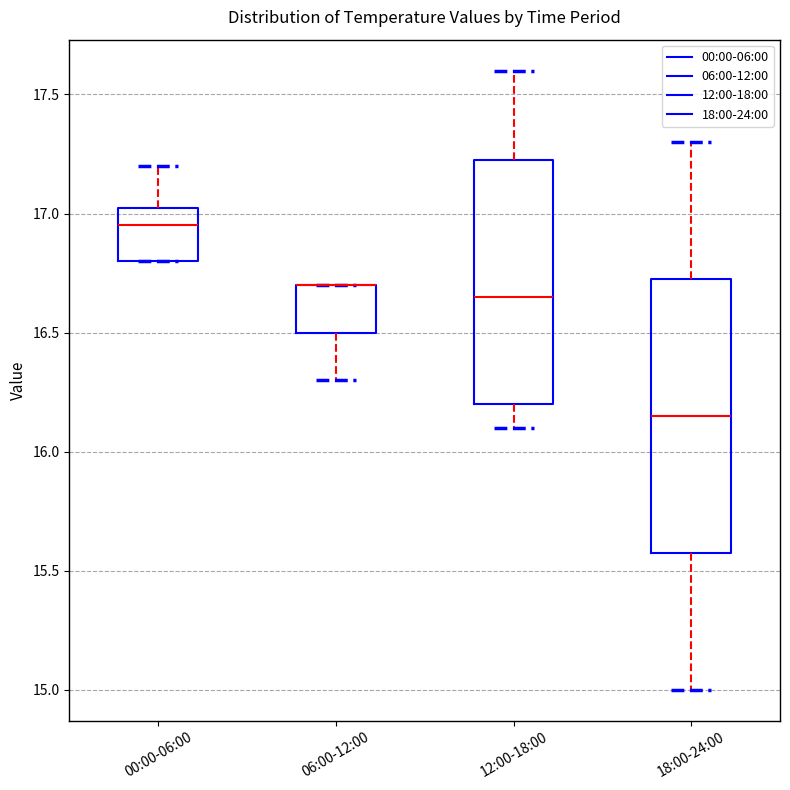

Where is the lower edge of the box for 06:00-12:00 on the y-axis? The values are not printed on the chart, so give them approximately, as read against the axis.

16.50